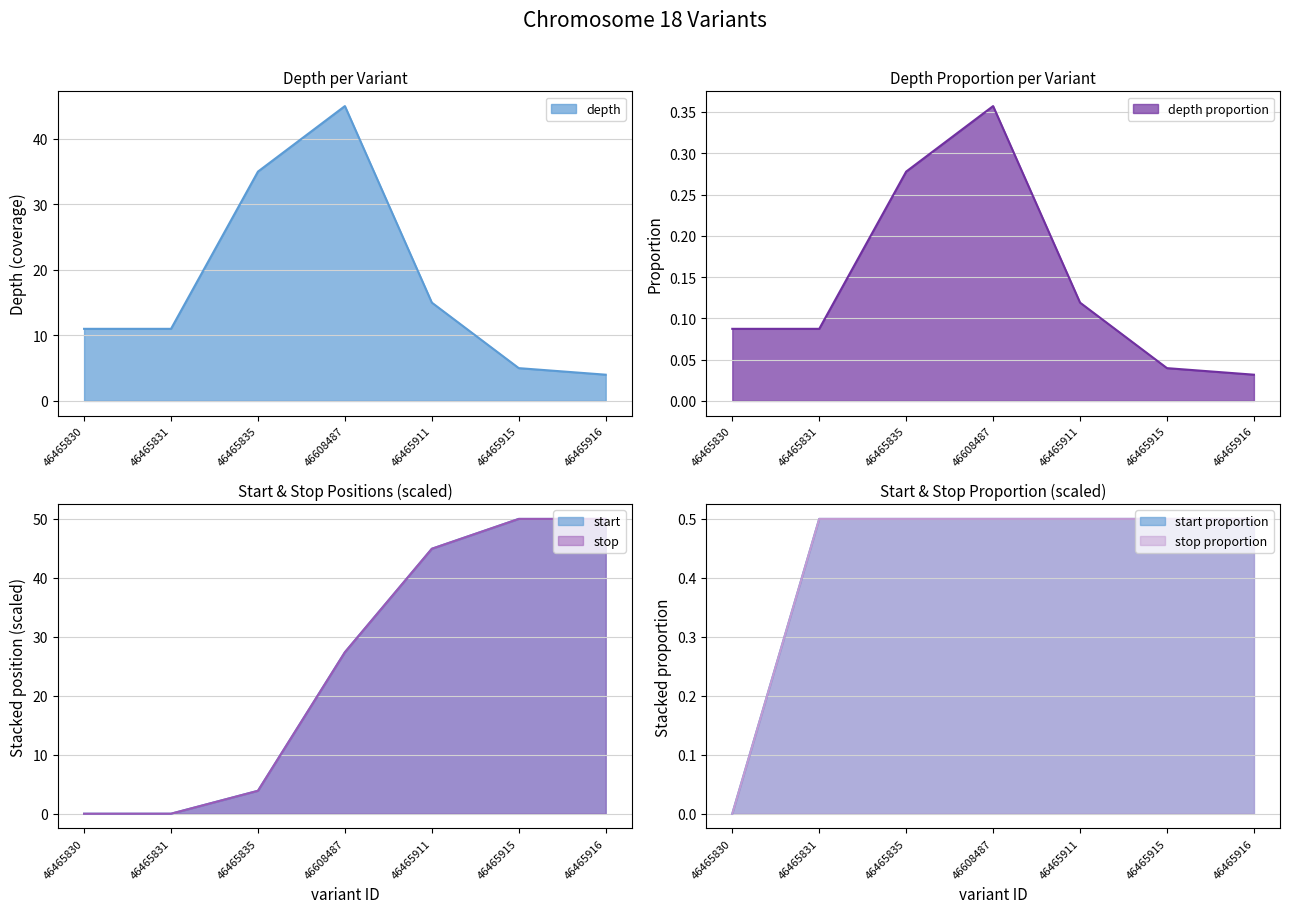

At which category is the sum across all series the highest?

46465915